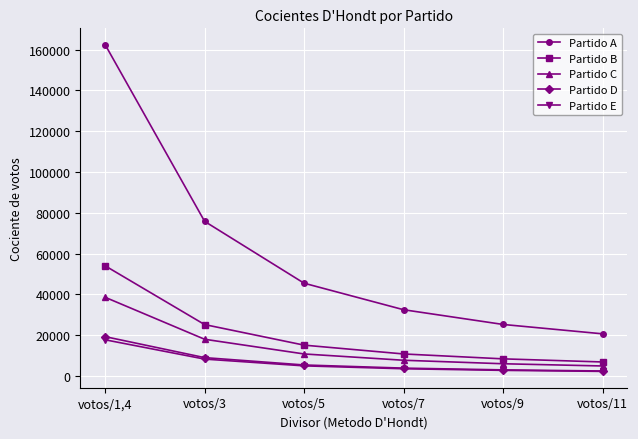

The value of Partido B at votos/11 is 6872.7. True or false?

True